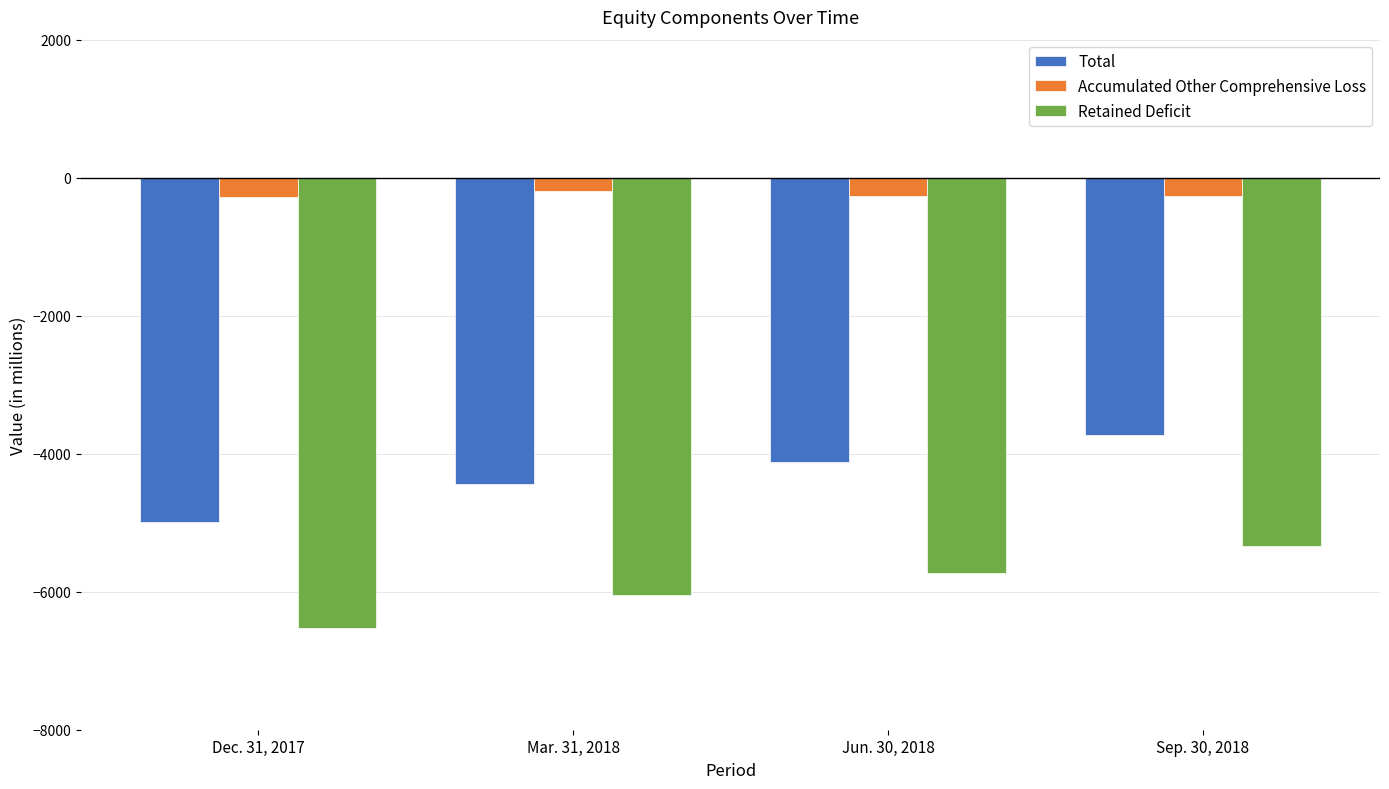

What are all the series names shown in the legend?

Total, Accumulated Other Comprehensive Loss, Retained Deficit